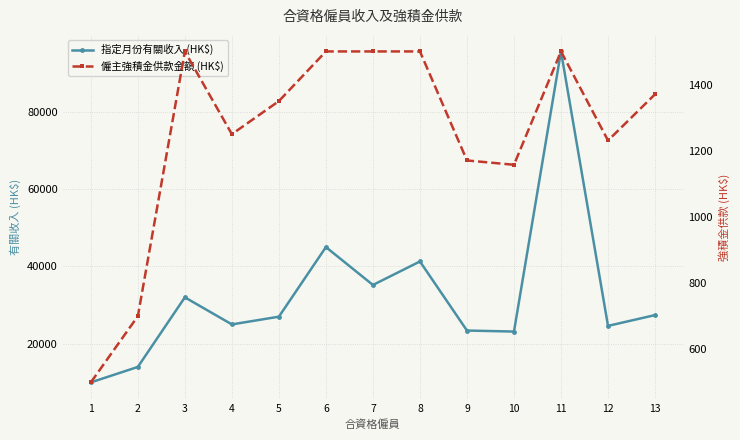

Does the chart display data point markers on the line(s)?

Yes